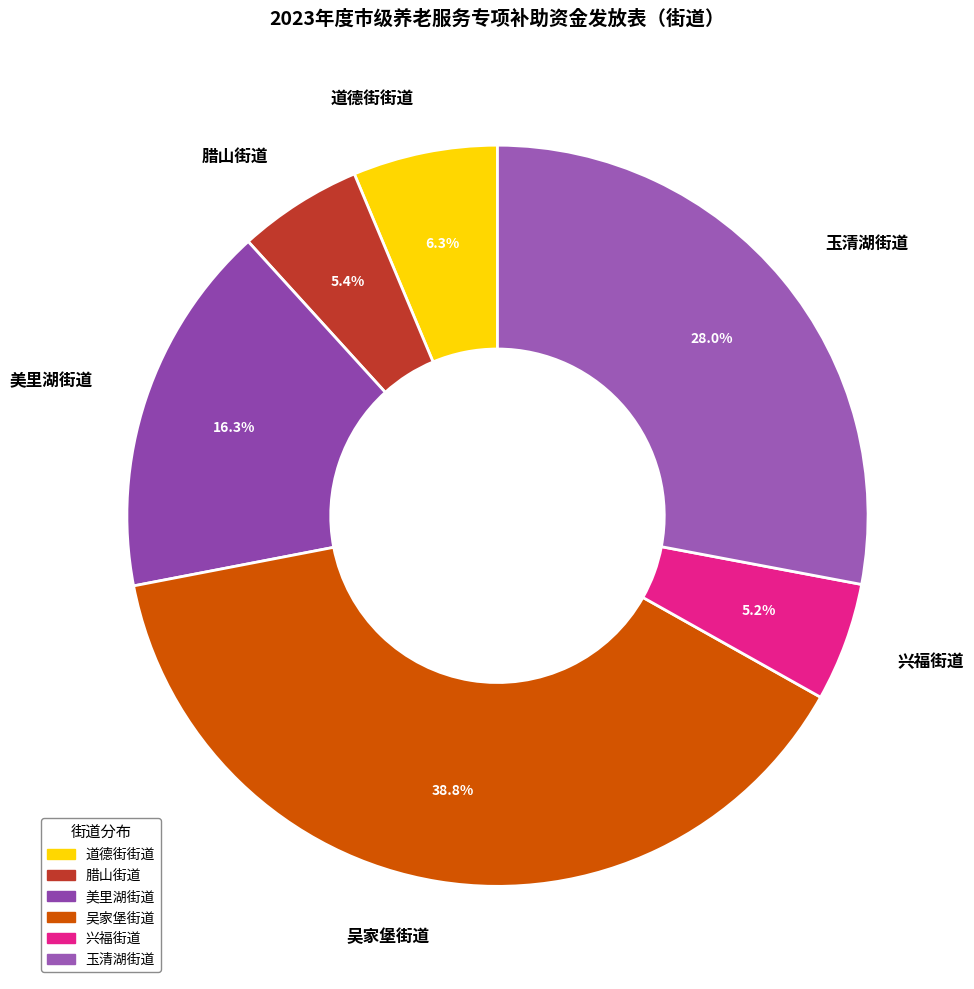

Approximately how many times larger is the value at 腊山街道 compared to 兴福街道?

1.0